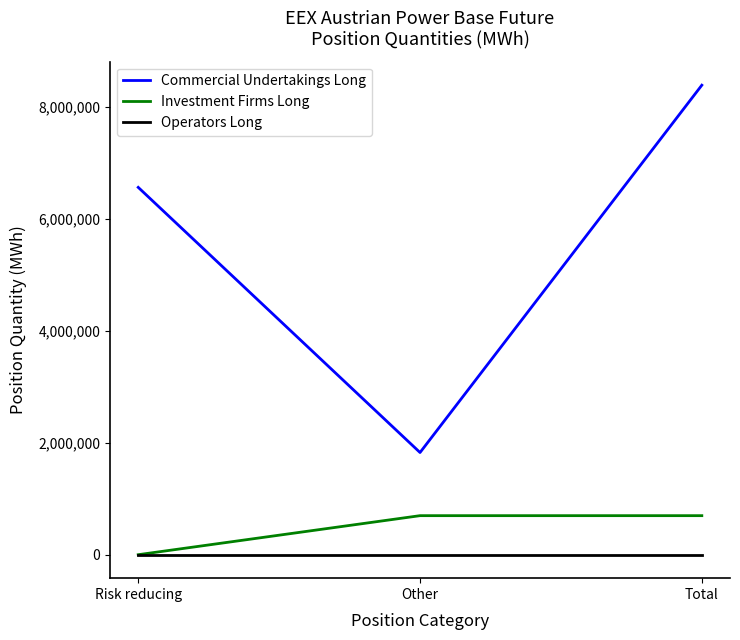

Where is Commercial Undertakings Long nearest to the value 5104035?

Risk reducing